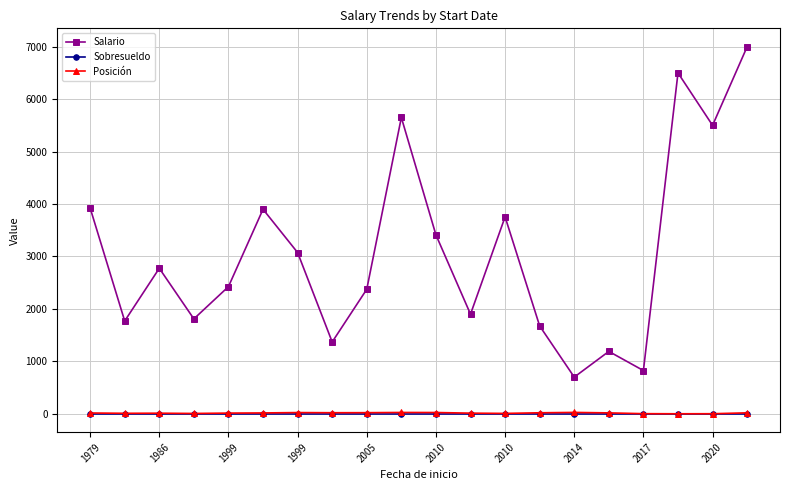

What are all the series names shown in the legend?

Salario, Sobresueldo, Posición